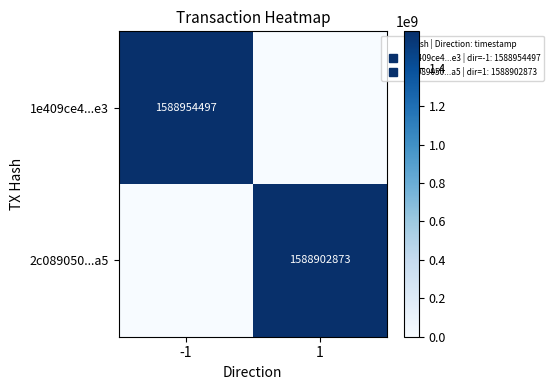

Which series has the largest range (max minus min)?

1e409ce4...e3